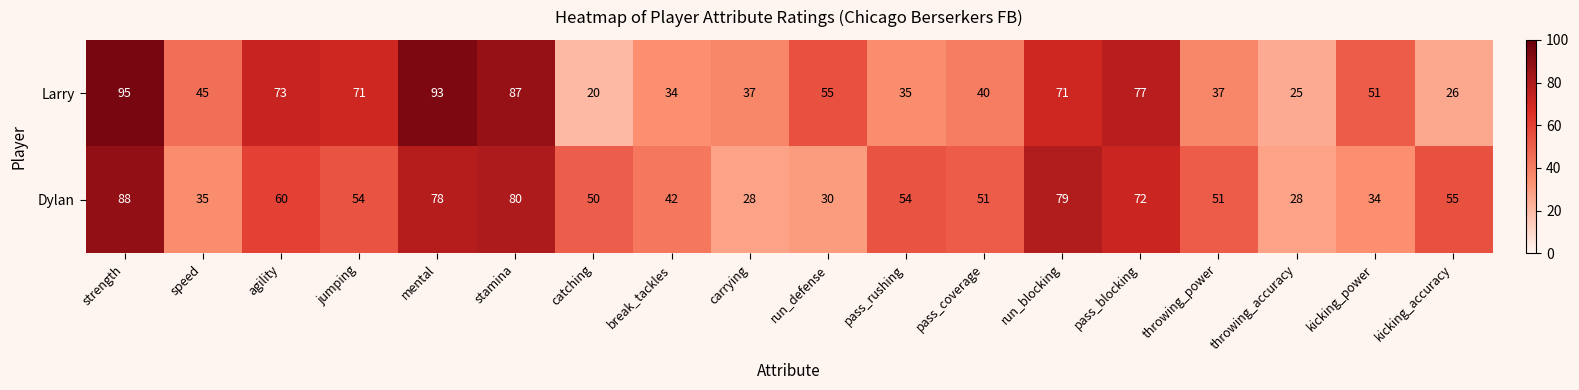

Between pass_blocking and throwing_accuracy, which series saw the biggest shift?

Larry